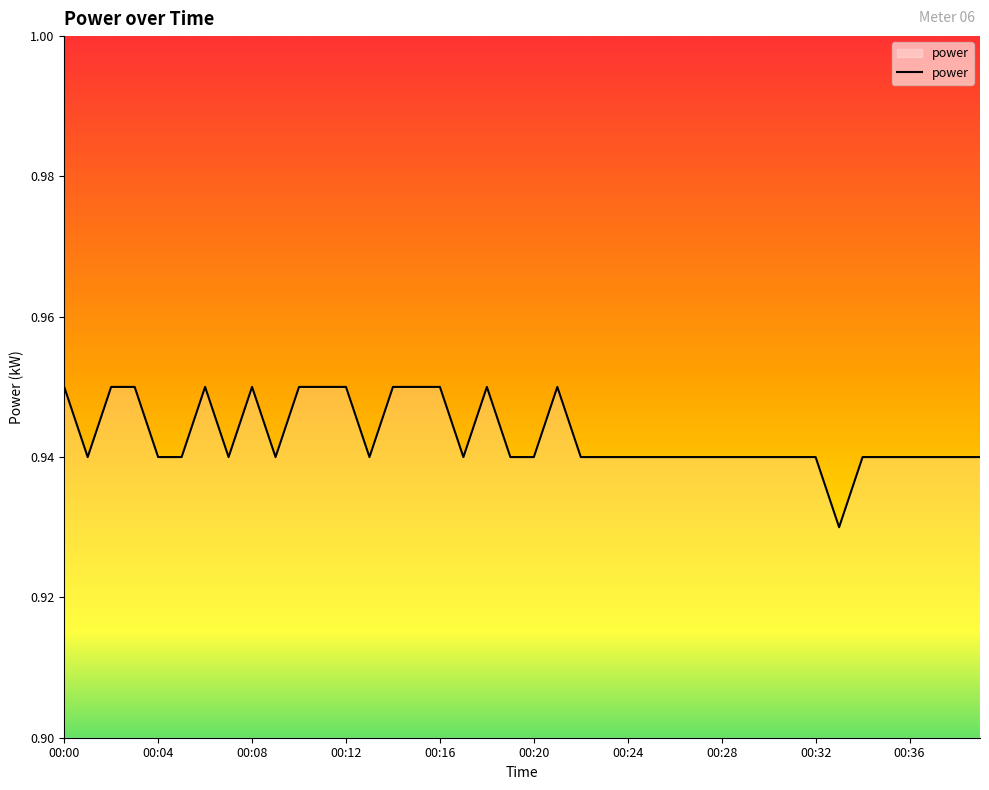

How many lines are shown in the chart?

1